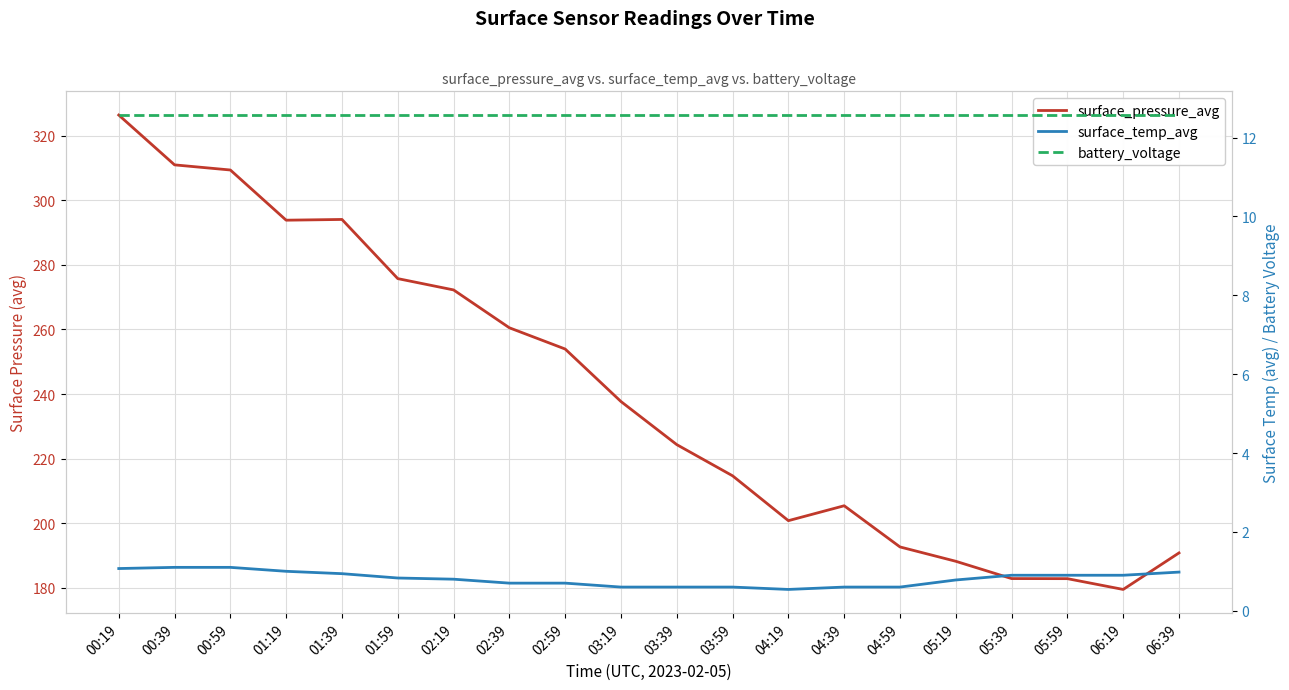

What are all the series names shown in the legend?

surface_pressure_avg, surface_temp_avg, battery_voltage